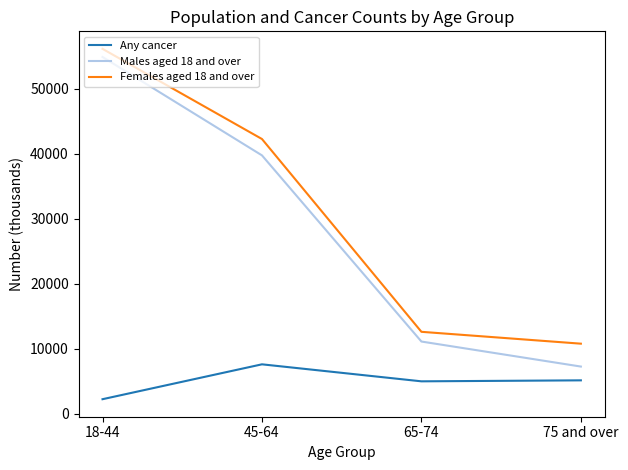

The value of Females aged 18 and over at 45-64 is 42277. True or false?

True